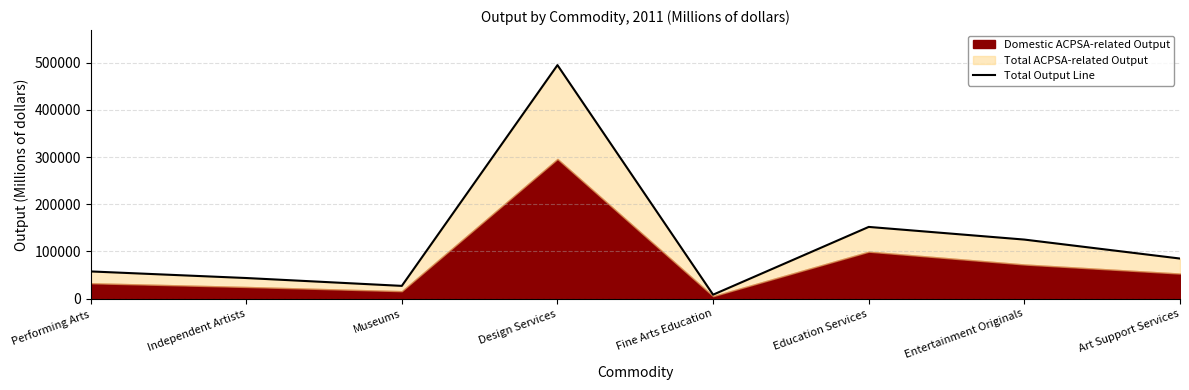

List the labels in order of value, smallest first.

Fine Arts Education, Museums, Independent Artists, Performing Arts, Art Support Services, Entertainment Originals, Education Services, Design Services